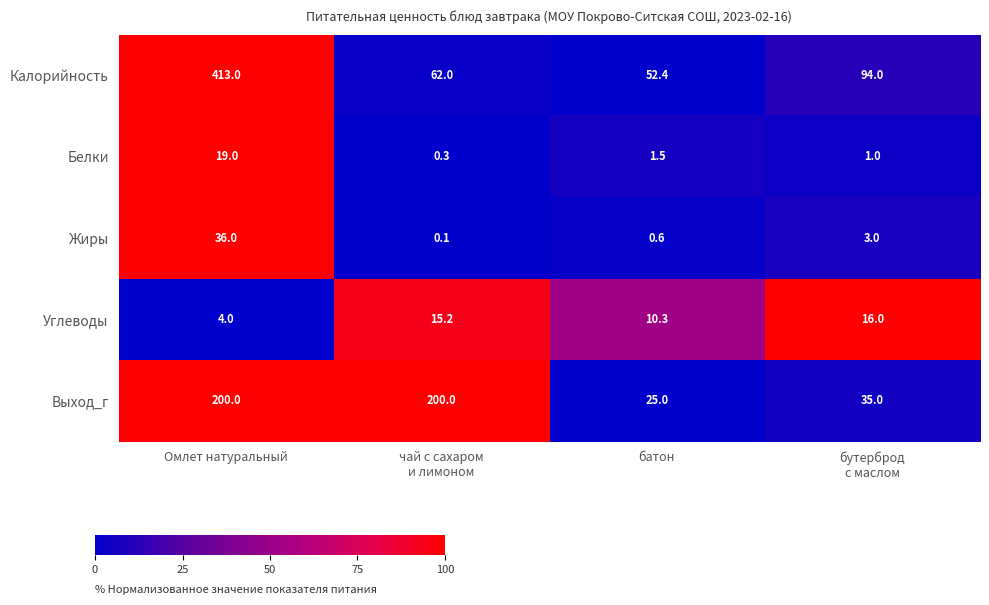

The Калорийность series shows 566.3 at Омлет натуральный. True or false?

False